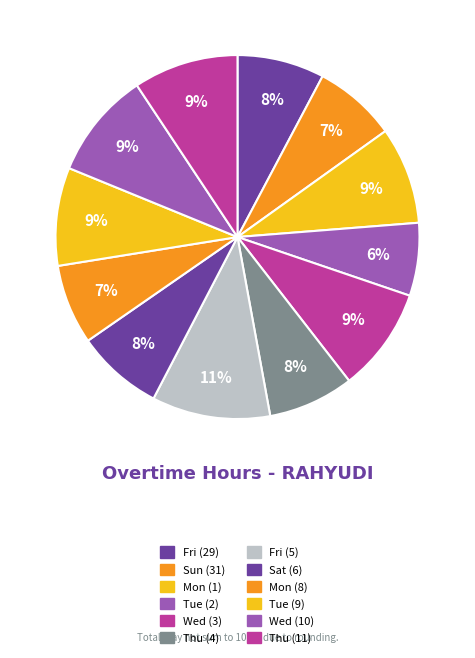

How many slices are in this pie chart?

12